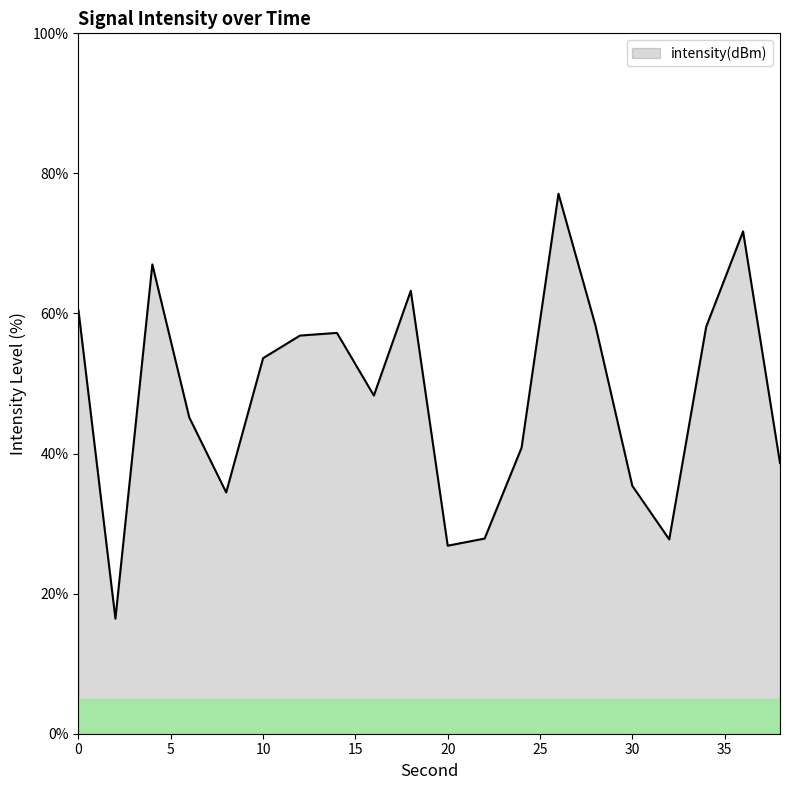

How many lines are shown in the chart?

1